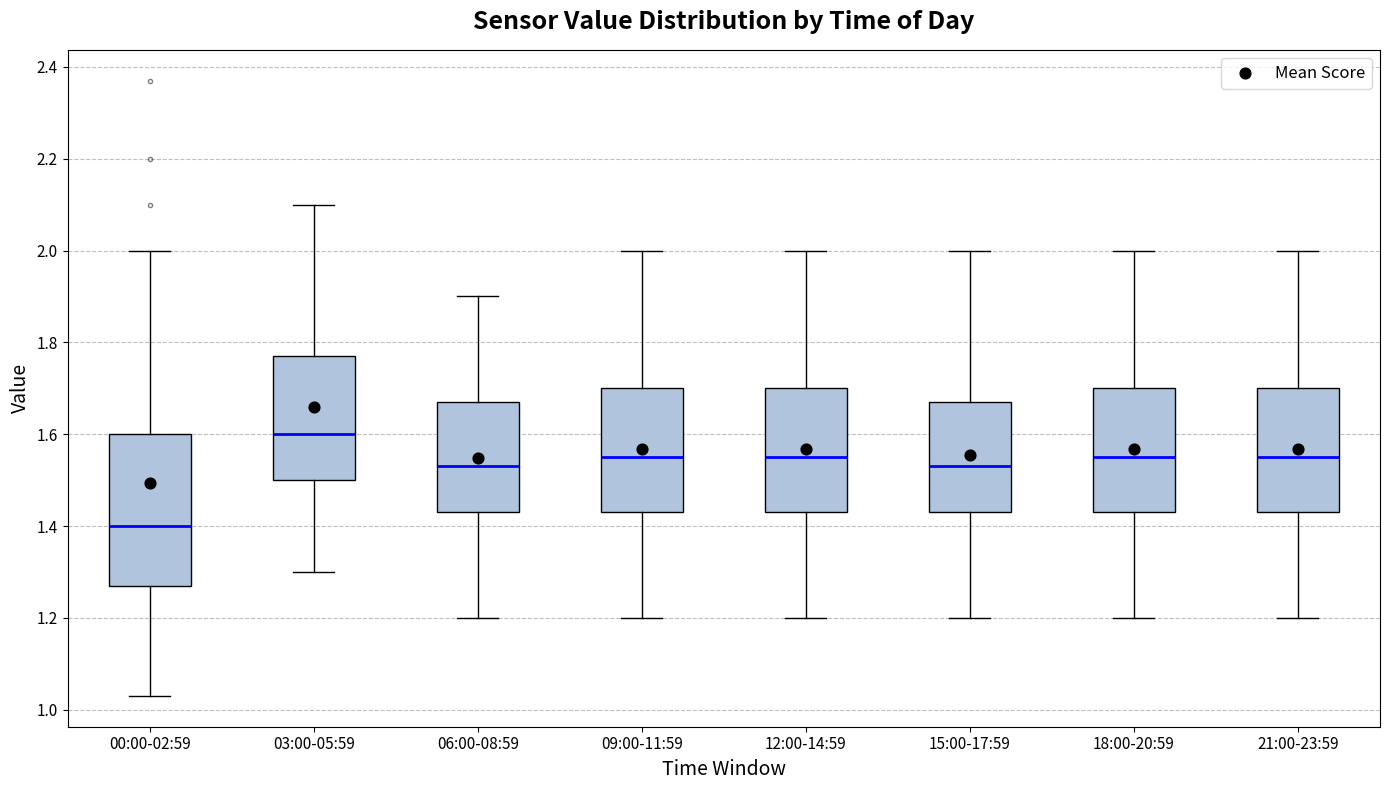

Which box's median line is the highest?

03:00-05:59